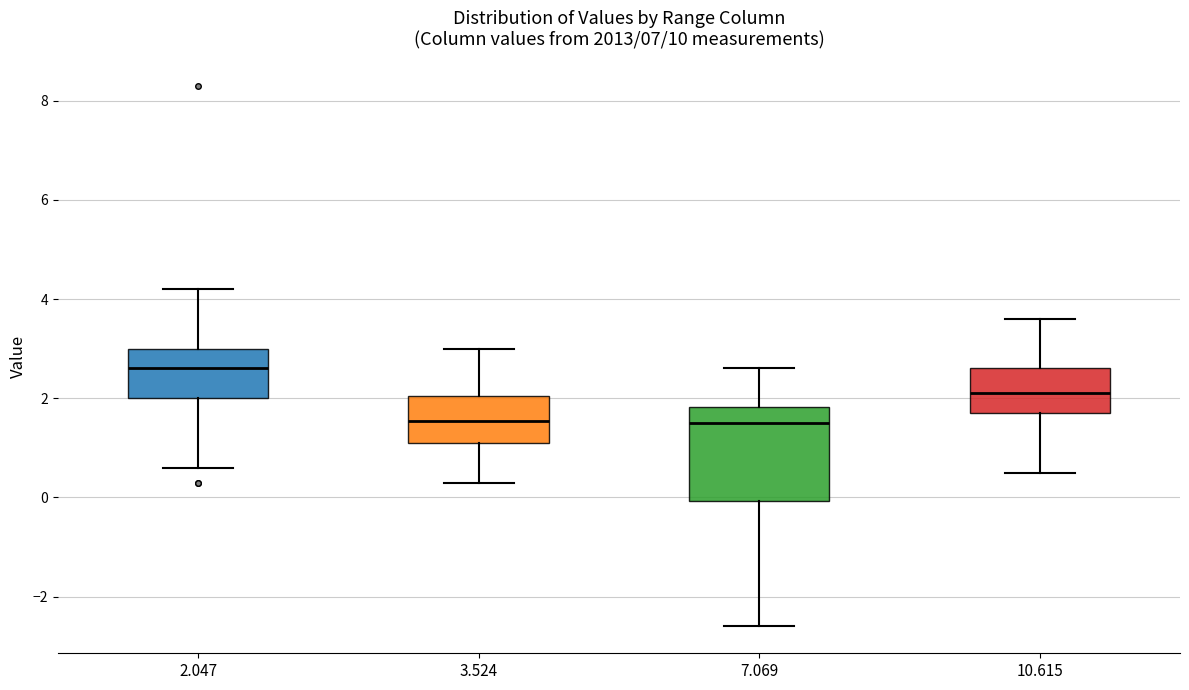

Comparing the boxes themselves (not the whiskers), which one is the tallest?

7.069